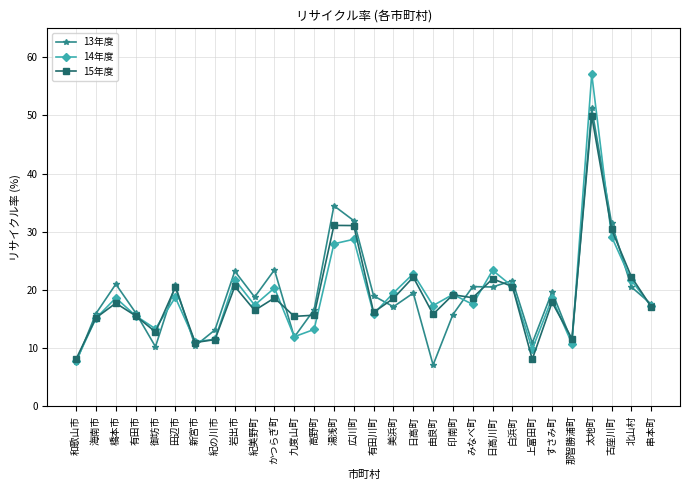

At which category does 14年度 reach its first local valley?

御坊市